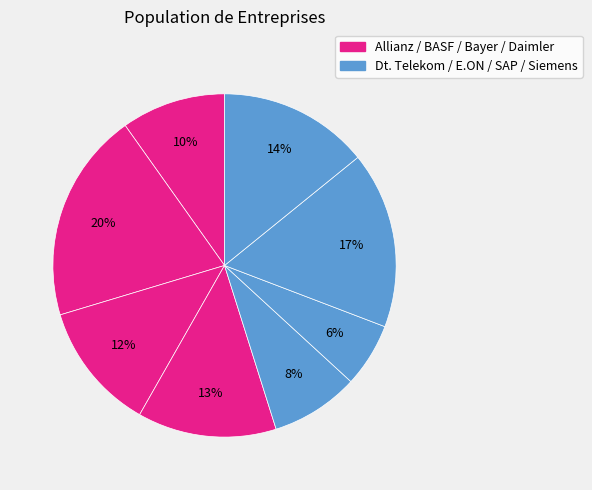

Is there any slice that represents more than half of the pie?

No